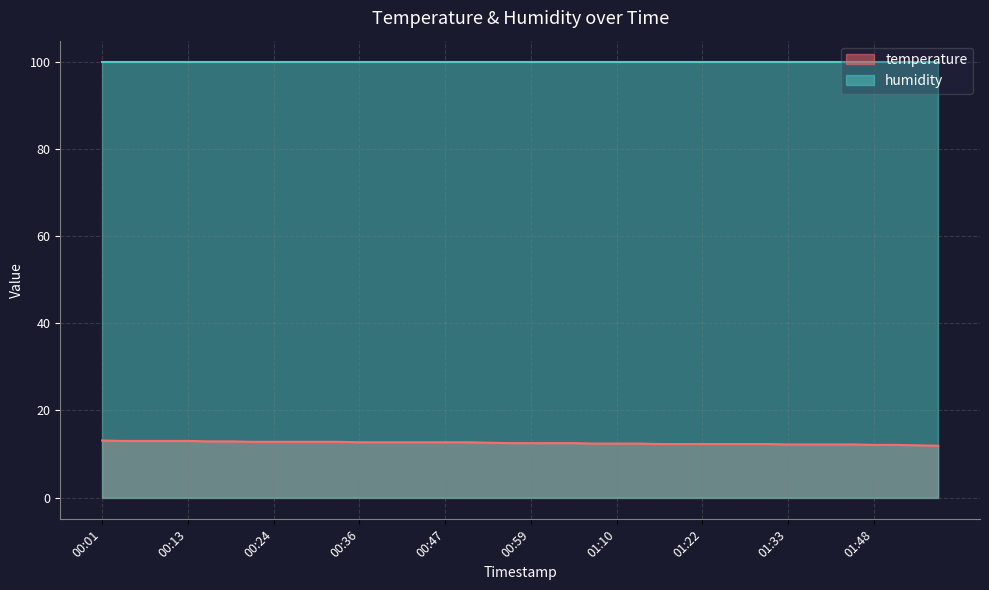

Between 00:18 and 01:30, which is larger?

00:18